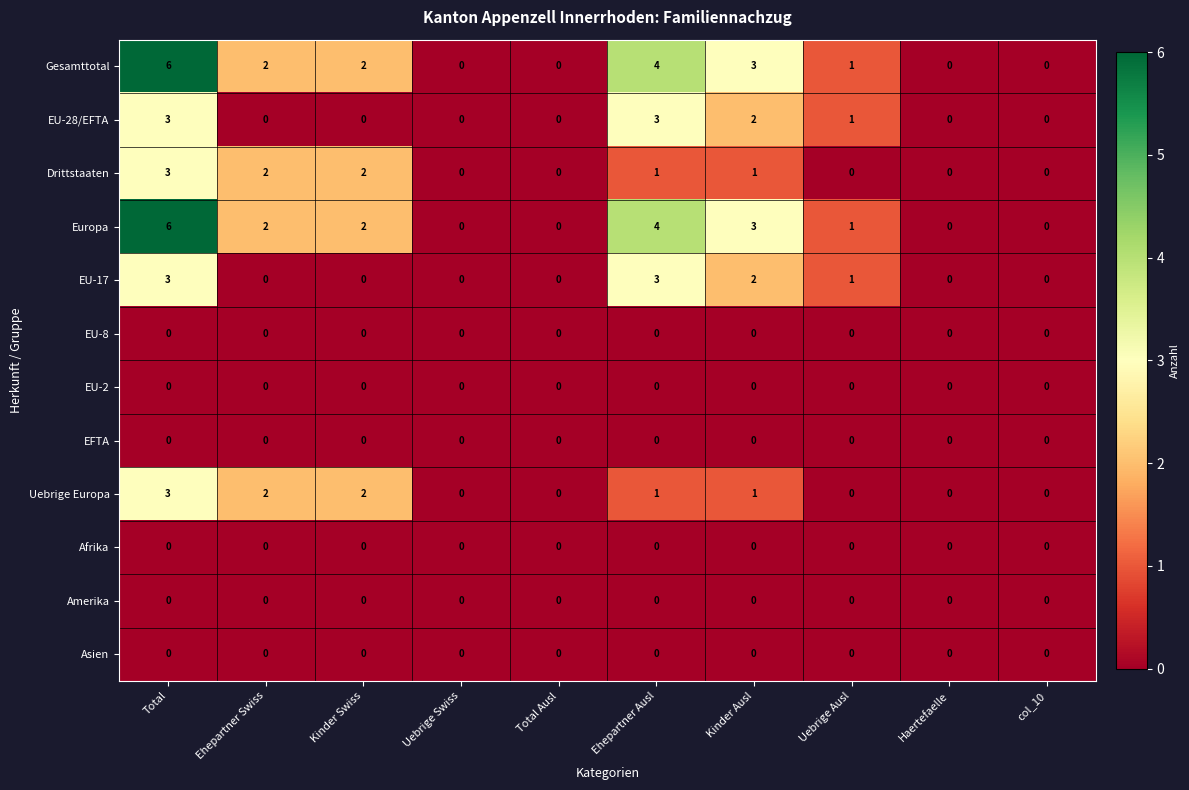

Is it true that Gesamttotal equals 3 at Ehepartner Swiss?

False